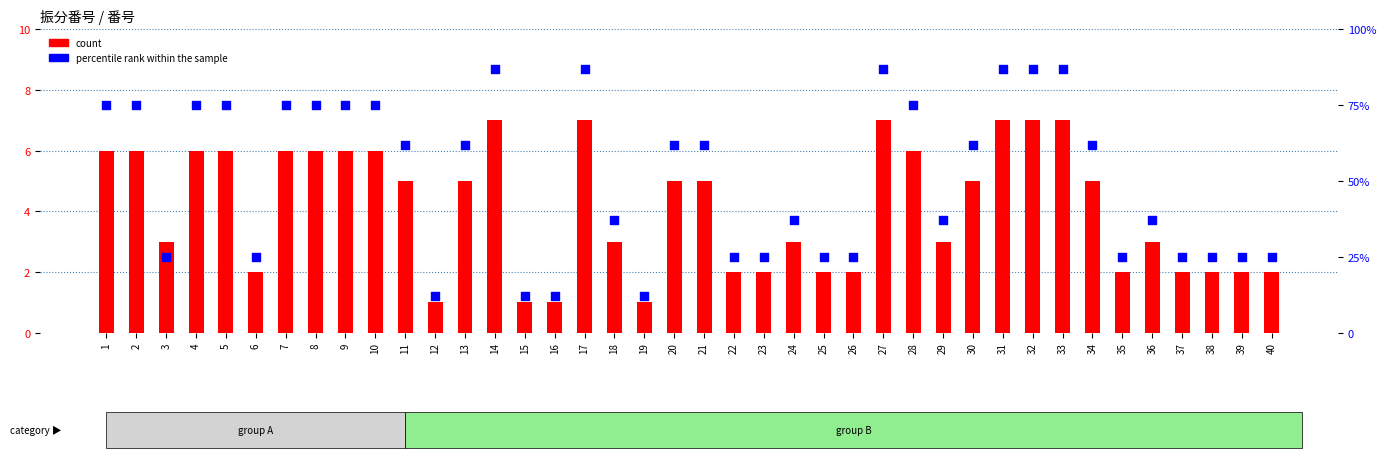

Is the value of percentile rank within the sample at 7 greater than the value of count at 28?

Yes